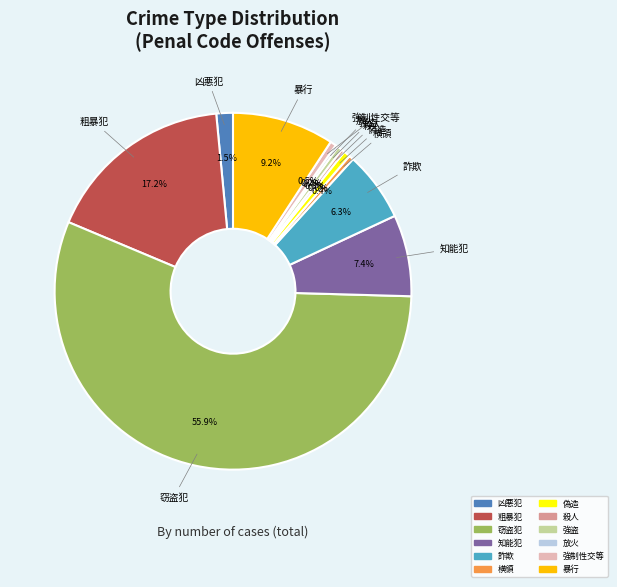

True or false: 暴行 accounts for 9% of the total.

True